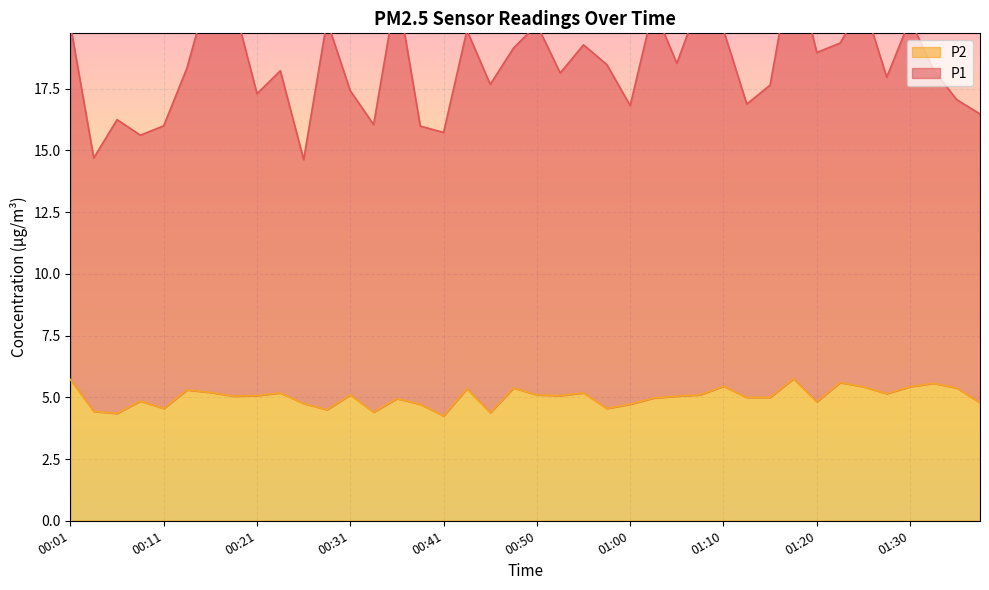

True or false: P1 and P2 cross at least once.

False